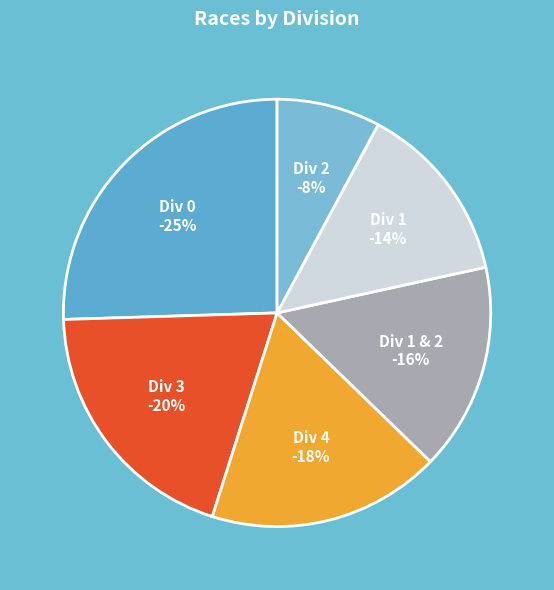

Does 0 account for over 50% of the chart?

No